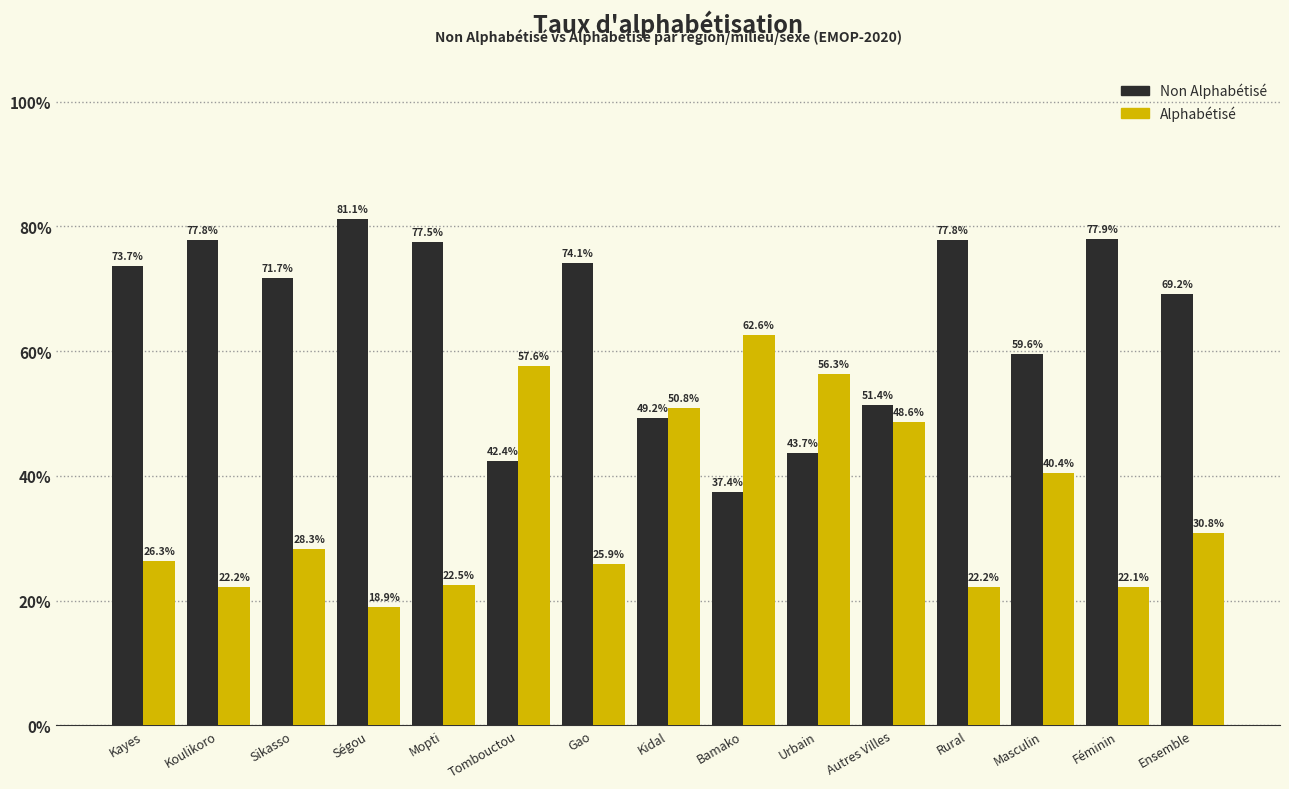

Reading right to left, list all the values displayed in this chart.

Non Alphabétisé: 69.2	77.9	59.6	77.8	51.4	43.7	37.4	49.2	74.1	42.4	77.5	81.1	71.7	77.8	73.7
Alphabétisé: 30.8	22.1	40.4	22.2	48.6	56.3	62.6	50.8	25.9	57.6	22.5	18.9	28.3	22.2	26.3